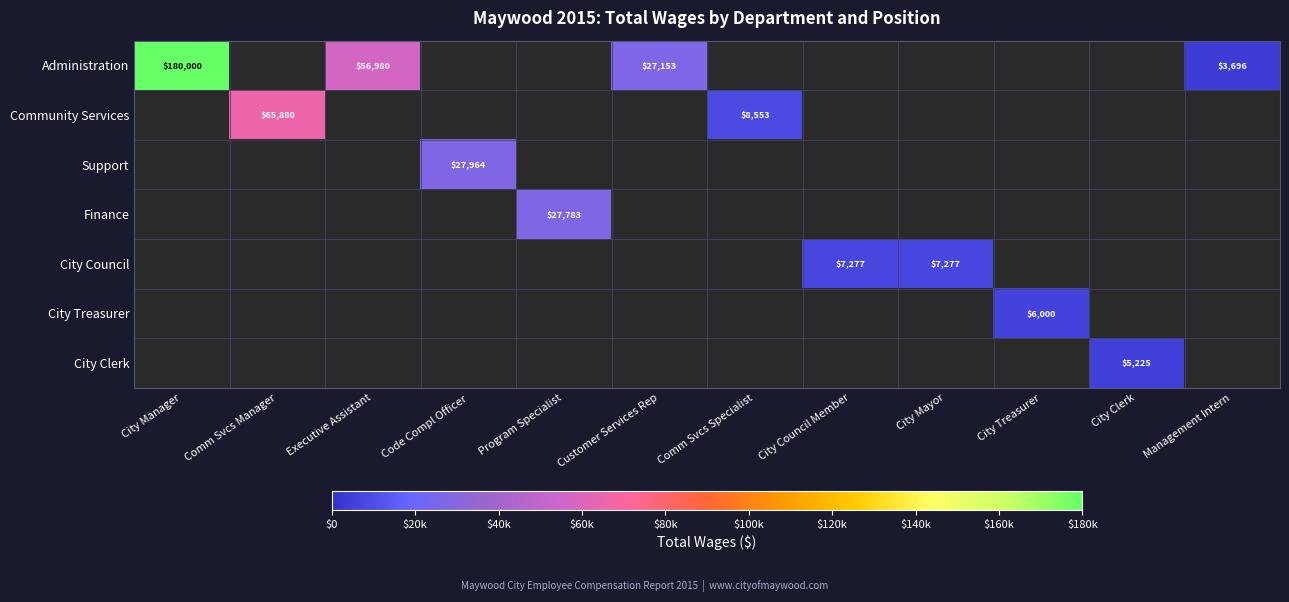

The Administration series shows 21455 at Executive Assistant. True or false?

False